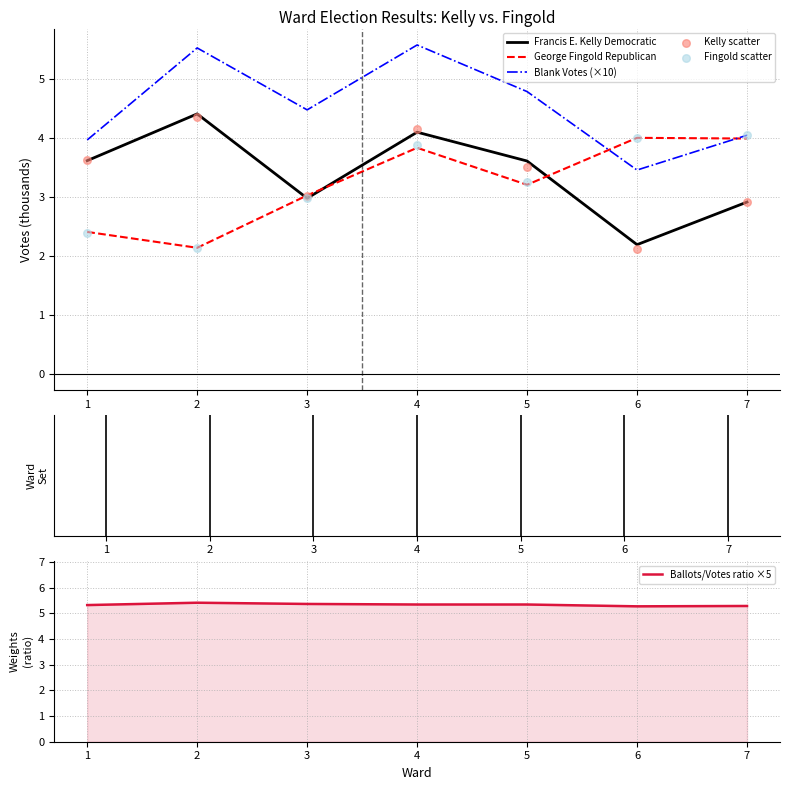

At how many categories does at least one series exceed 3?

7